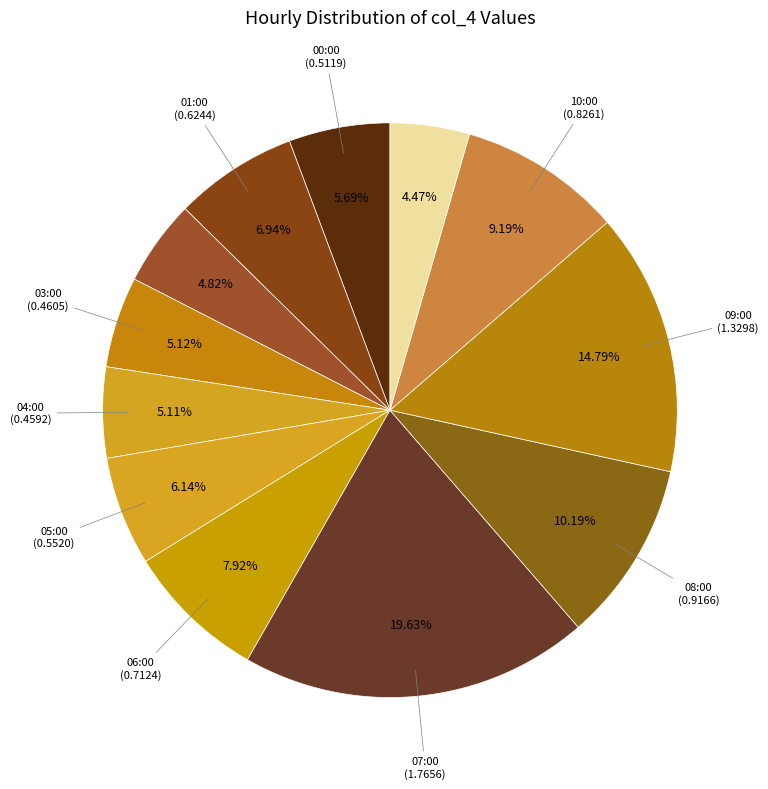

Which category has the biggest portion of the pie?

07:00